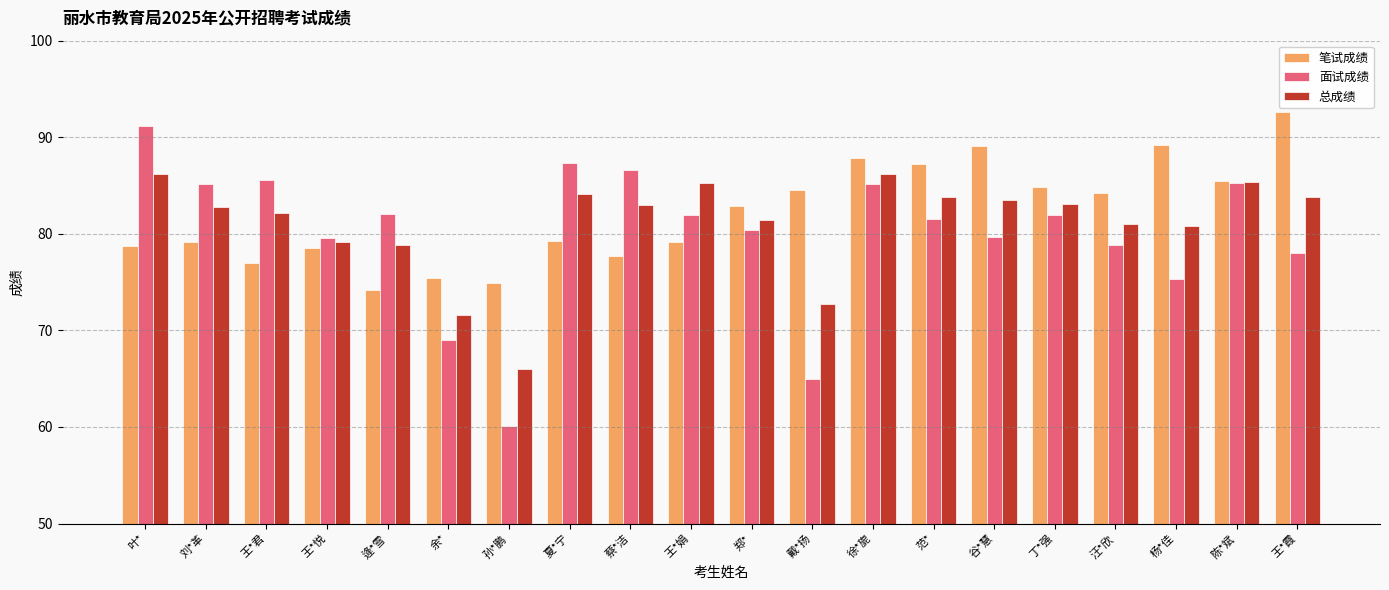

What is the minimum value for 笔试成绩?

74.2